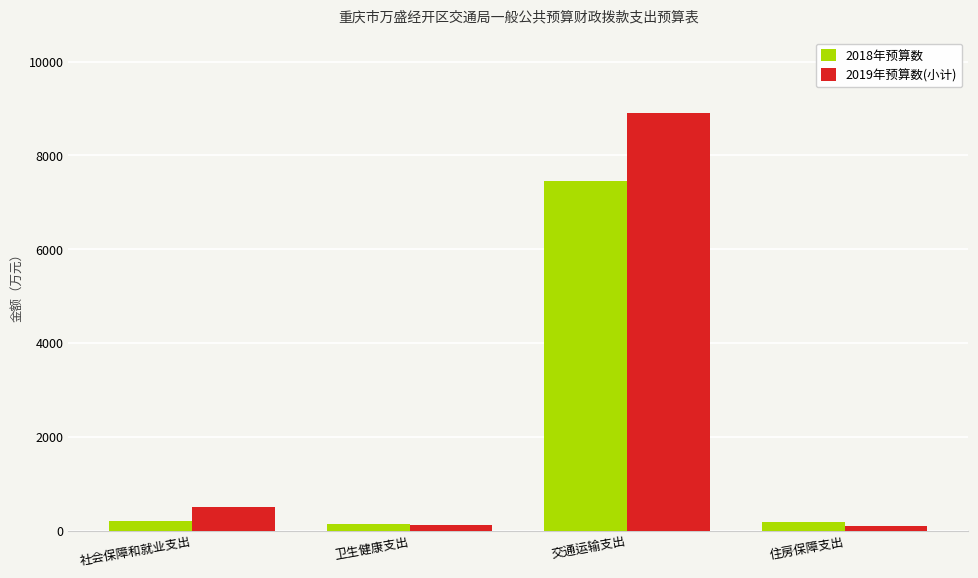

What is the minimum value shown in the chart?

106.9